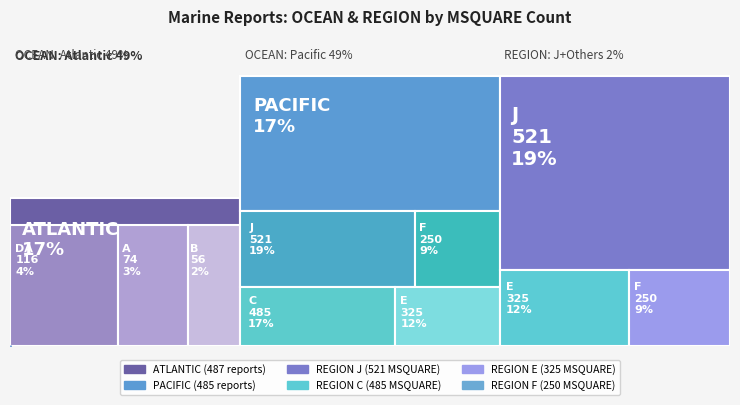

What is the smallest value displayed?

56